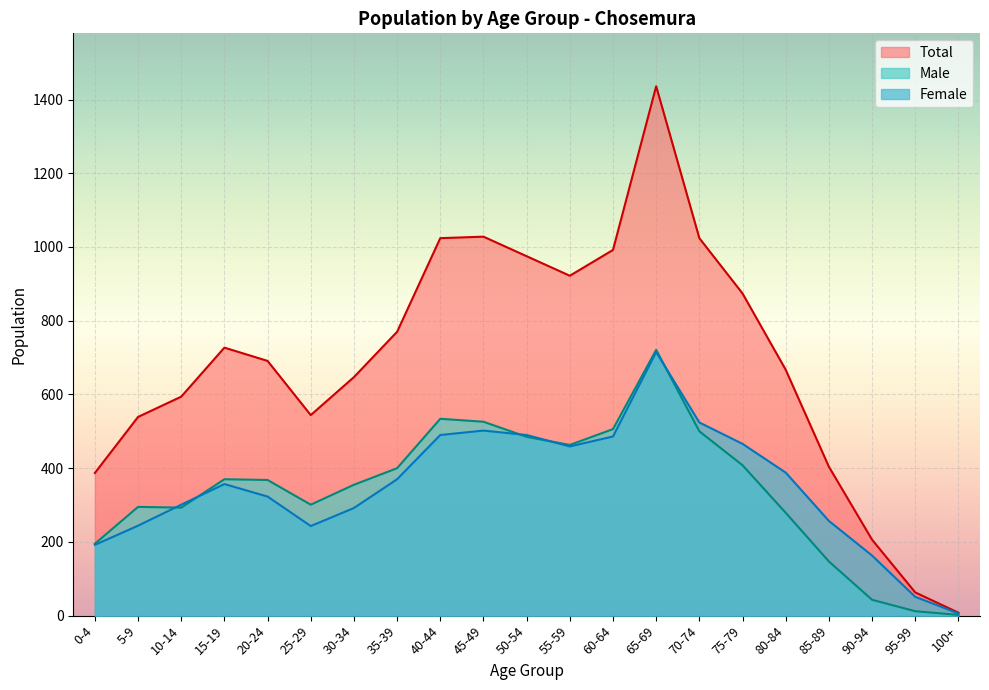

How many values in the Female series exceed 357?

10